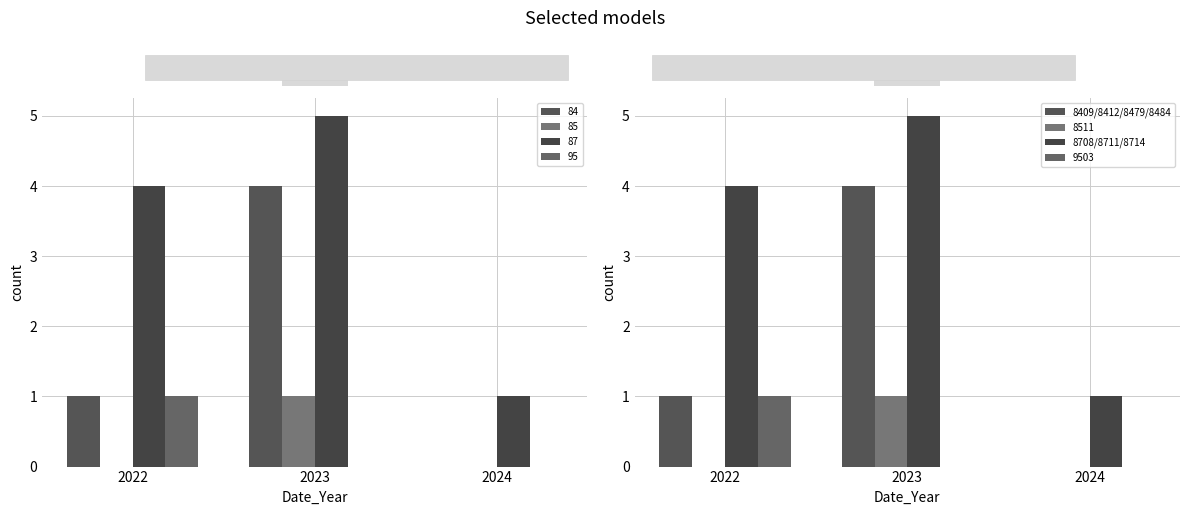

Rank the categories by 8708/8711/8714 value from highest to lowest.

2023, 2022, 2024